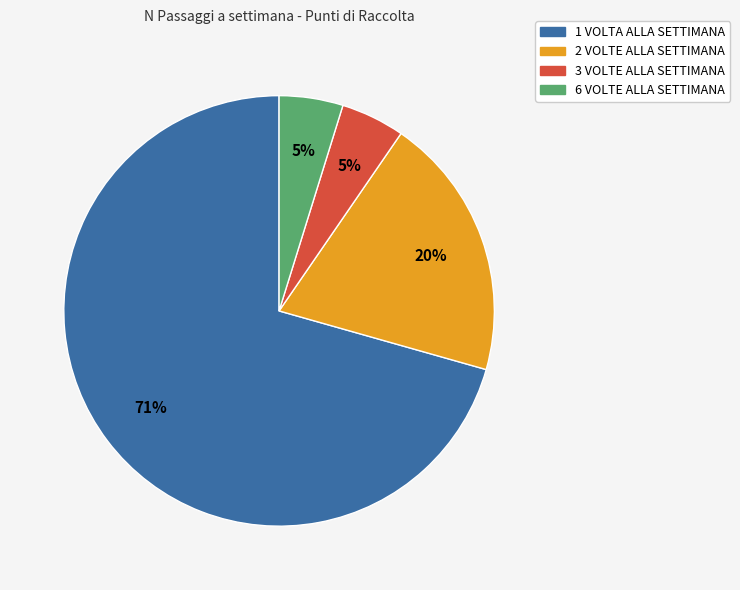

Which category has the biggest portion of the pie?

1 VOLTA ALLA SETTIMANA